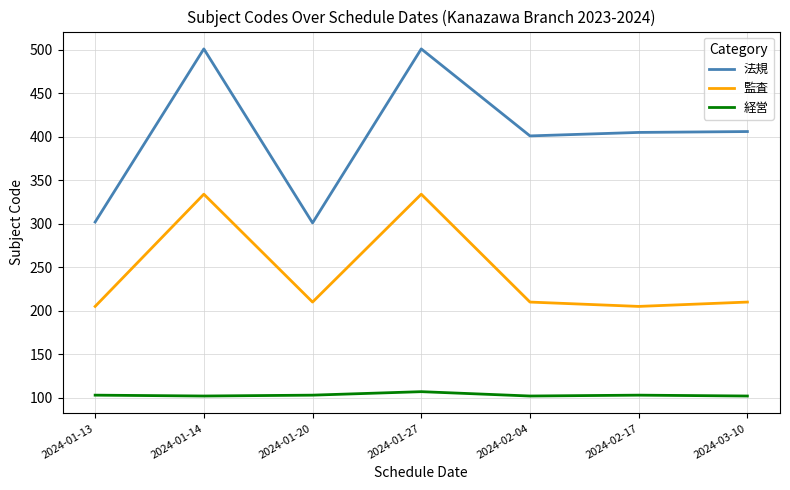

What is the sum of all 経営 values?

722